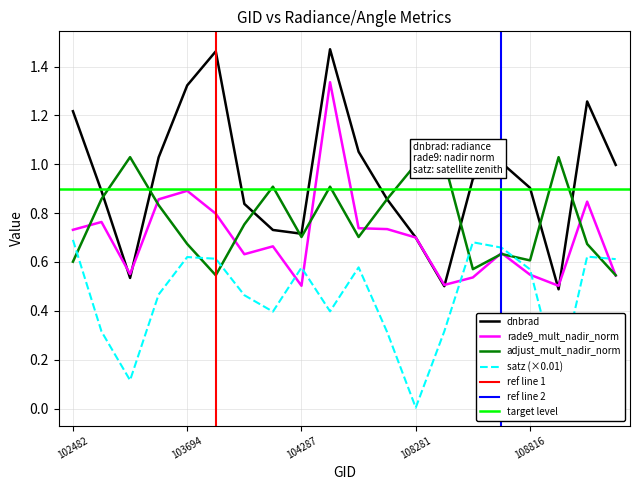

At which category does adjust_mult_nadir_norm reach its first local peak?

103338